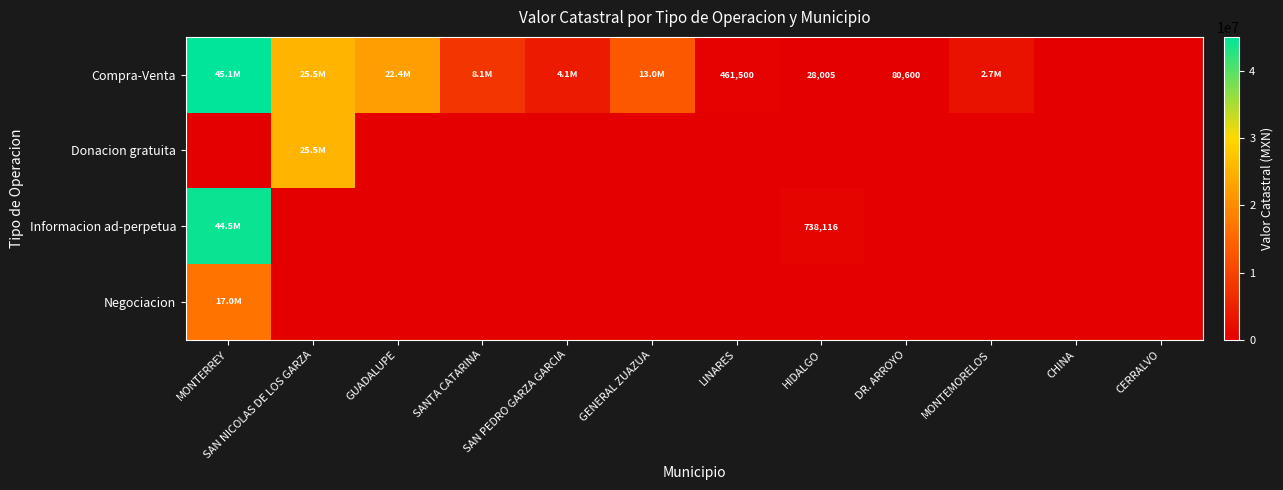

Rank the series by their maximum value, from highest to lowest.

Compra-Venta, Informacion ad-perpetua, Donacion gratuita, Negociacion